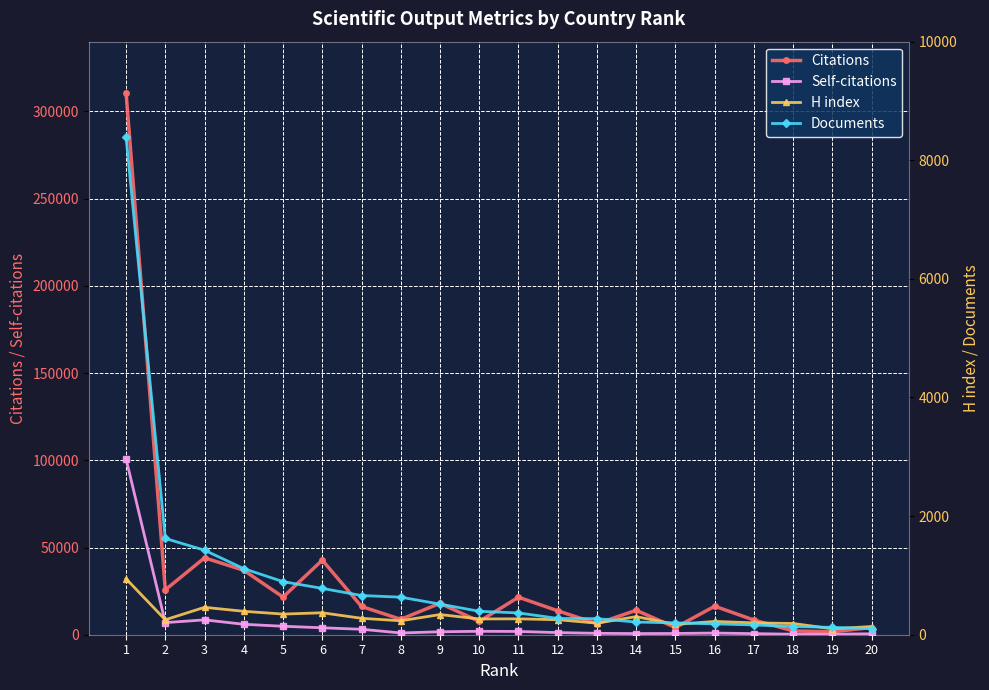

List the series in order of their peak value, highest first.

Citations, Self-citations, Documents, H index